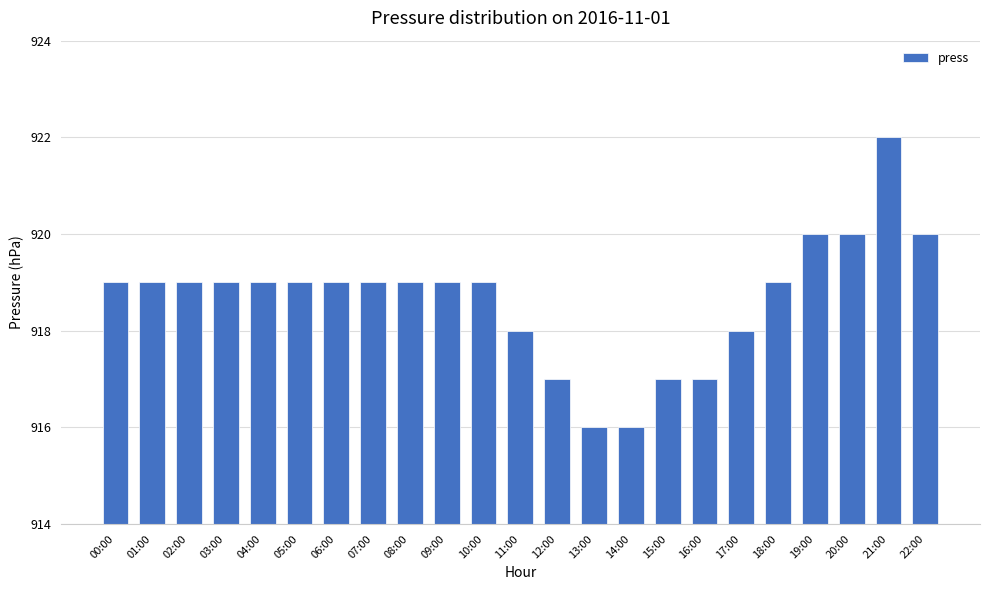

What is the label of the 5th bar from the right?

18:00